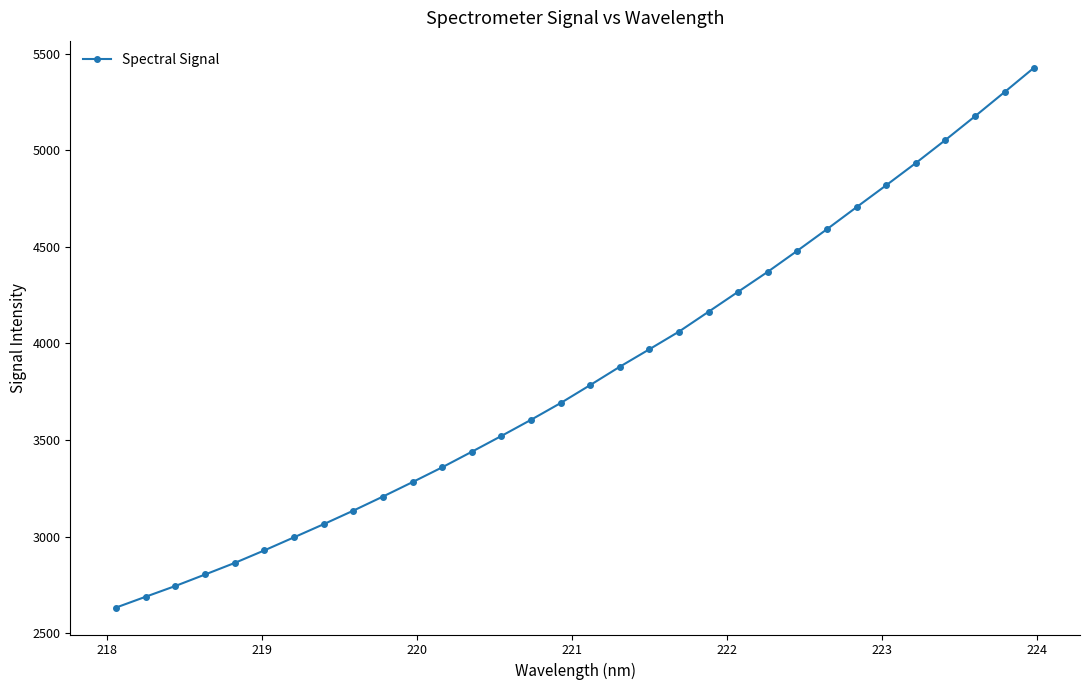

What is the maximum value shown in the chart?

5427.1